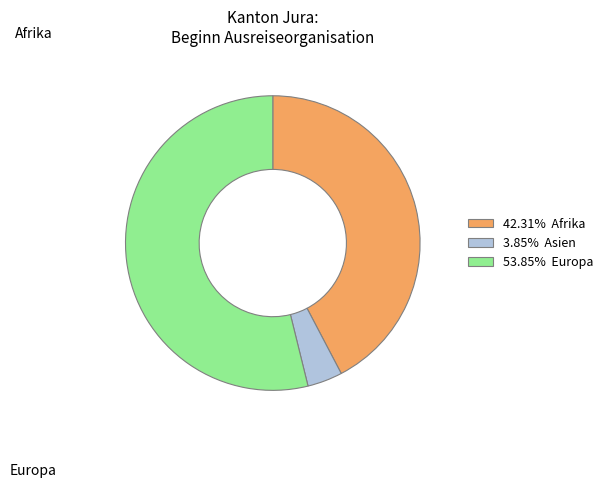

Is there a majority slice in this chart?

Yes